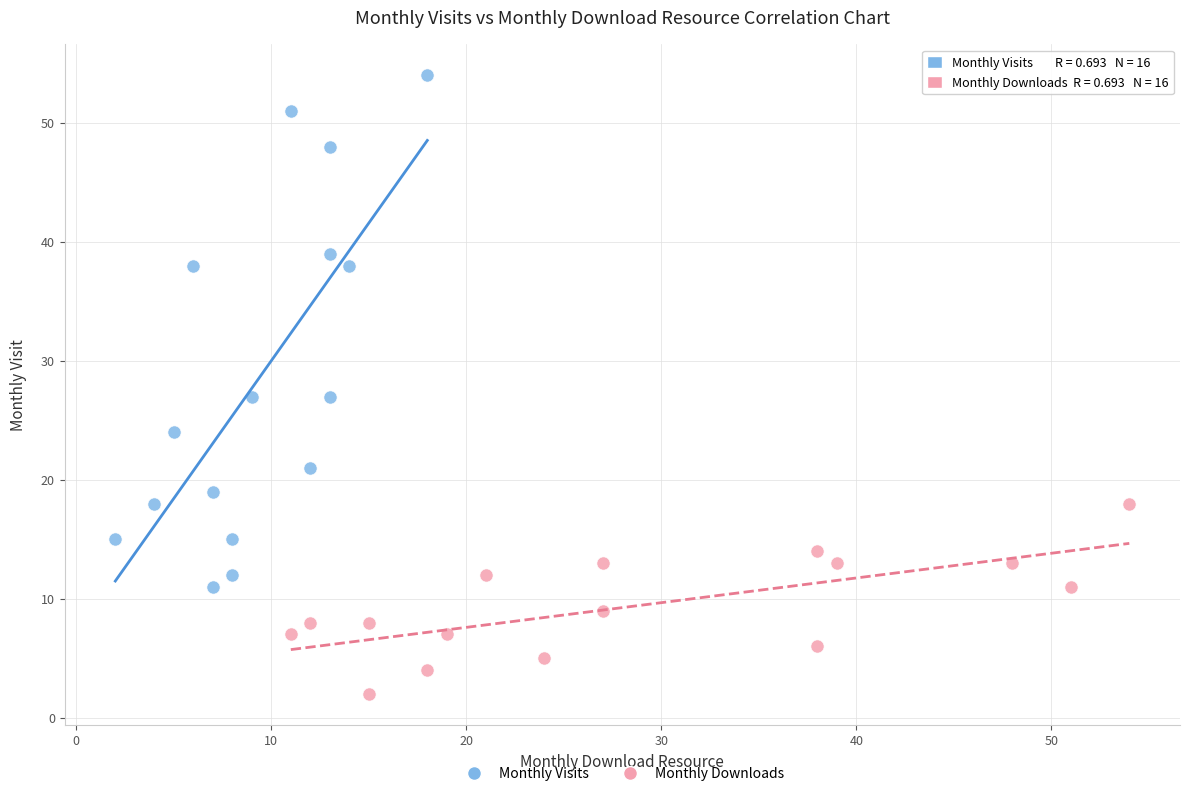

Which series has the widest spread of Y values?

Monthly Visits